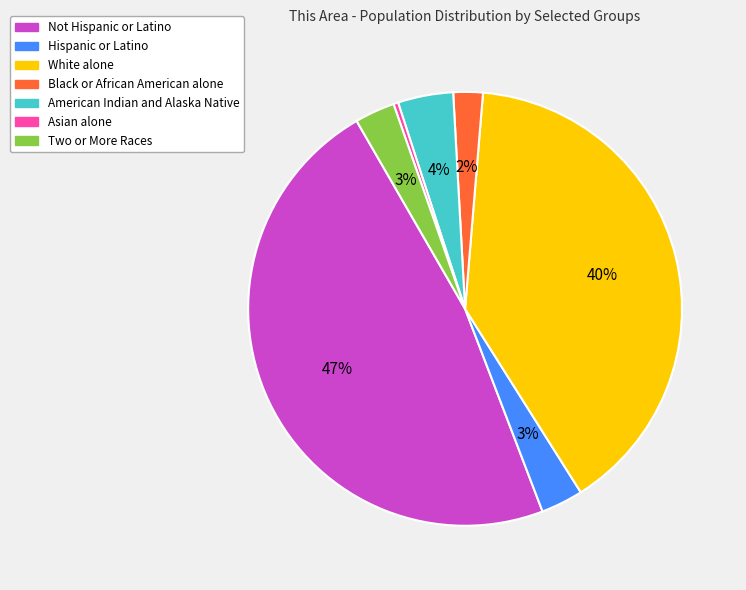

Is there a majority slice in this chart?

No